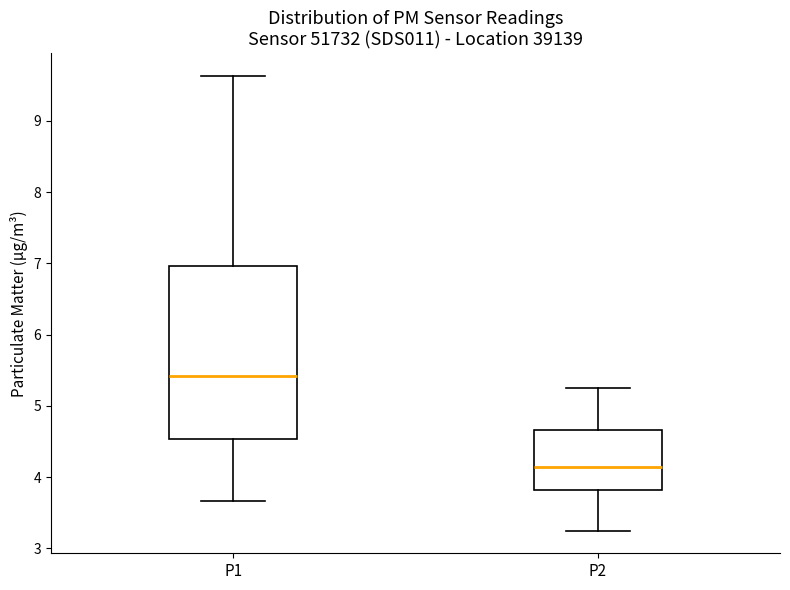

Which box is the tallest, from its lower edge to its upper edge?

P1